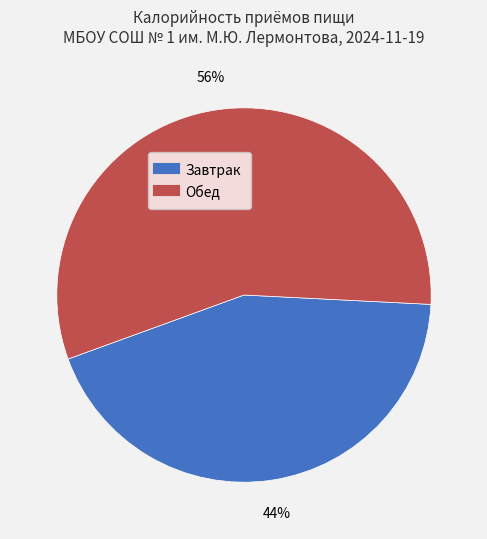

How many slices are in this pie chart?

2